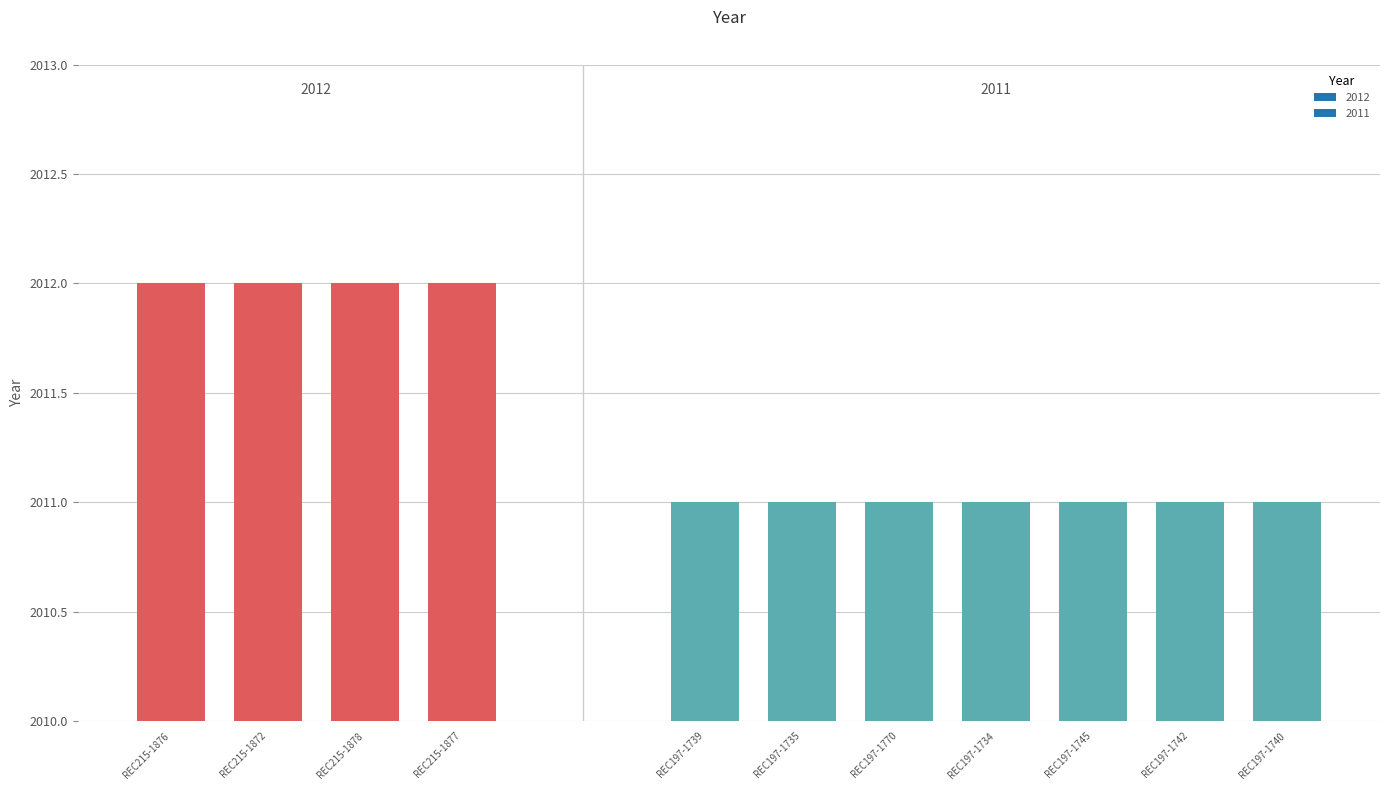

Is it true that the value at REC197-1739 is 2011?

True